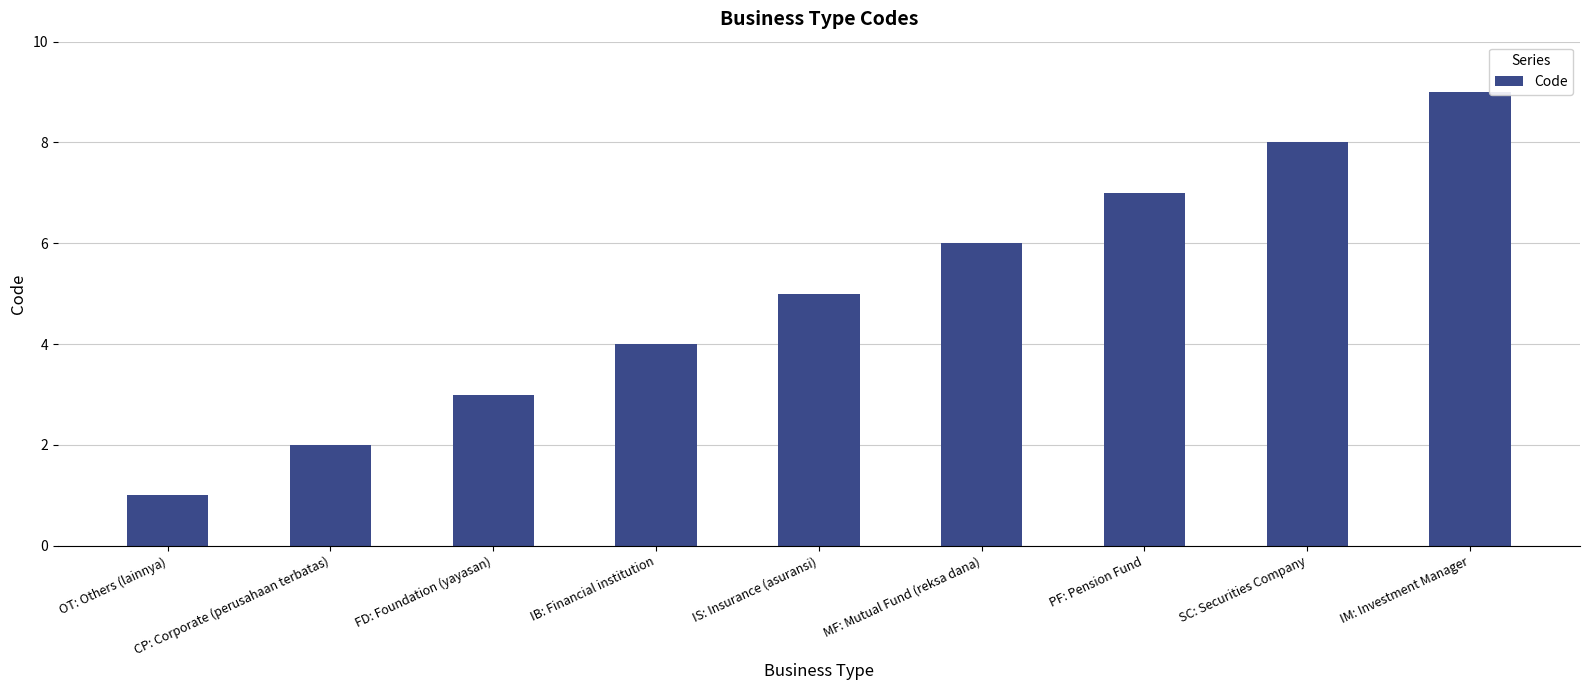

What is the difference between the maximum and minimum values?

8